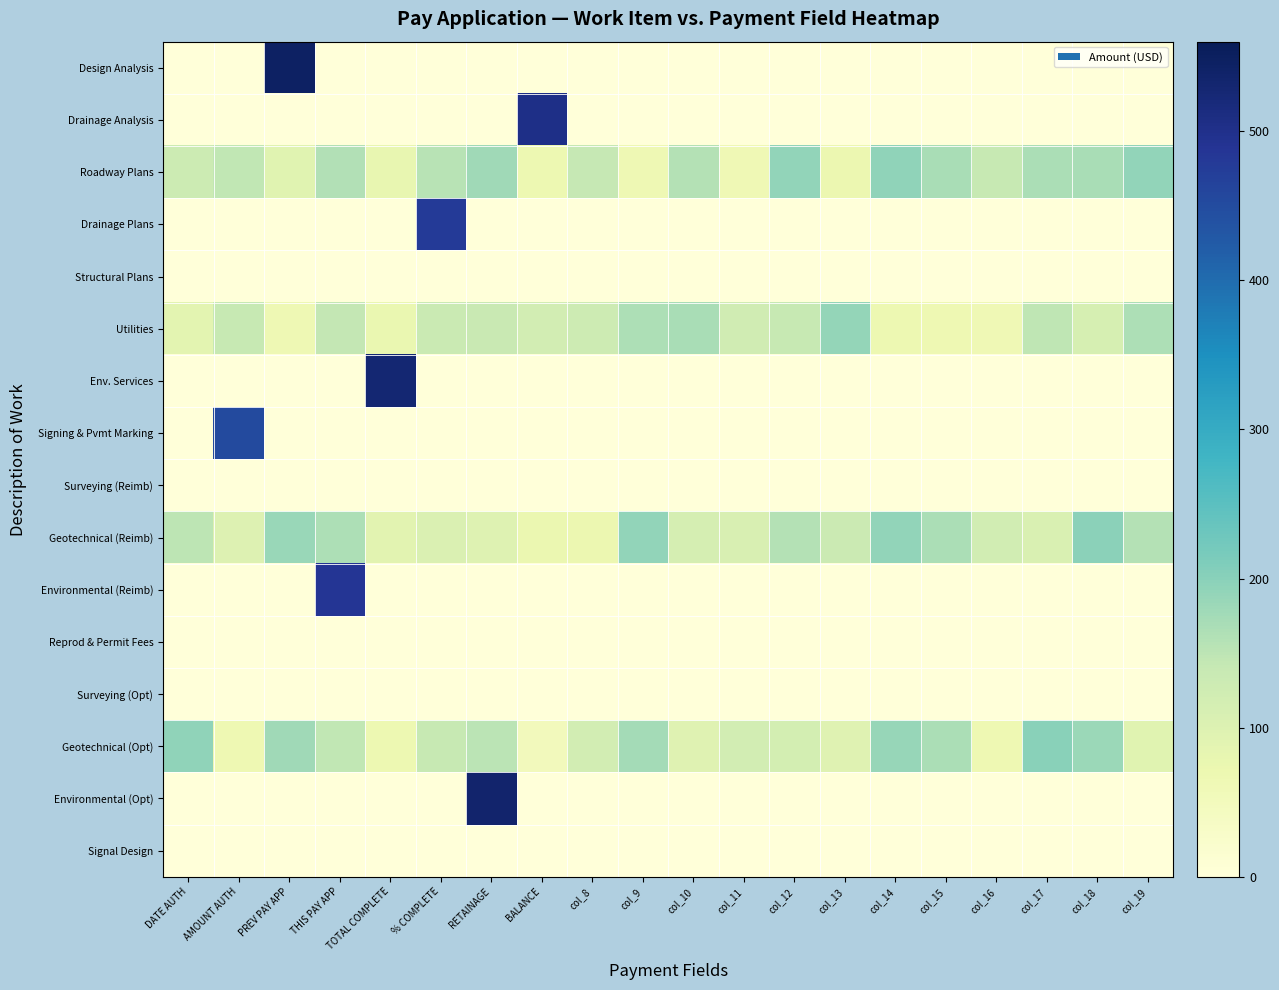

At how many categories does at least one series exceed 204?

7